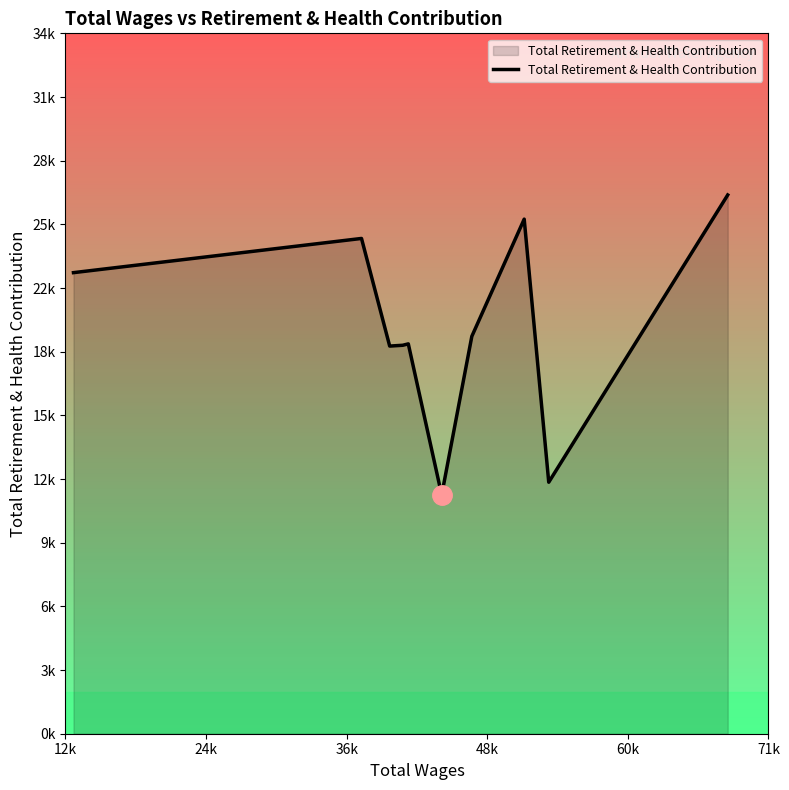

At which label is the value closest to 19267?

48k